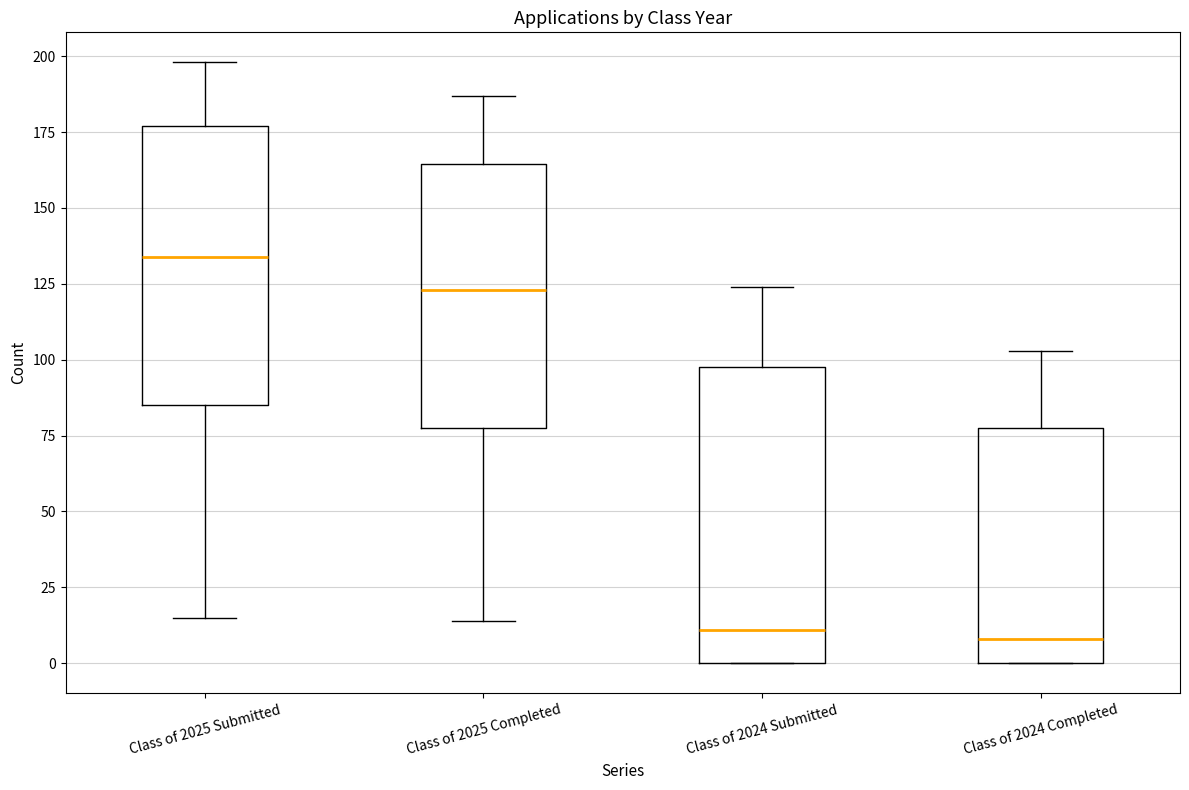

Reading left to right, read every box against the y-axis: the position of its median line, the range the box covers, and the ends of its whiskers. The values are not printed on the chart, so give them approximately, as read against the axis.

Class of 2025 Submitted: median 135, box 85 to 175, whiskers 15 to 200
Class of 2025 Completed: median 125, box 80 to 165, whiskers 15 to 185
Class of 2024 Submitted: median 10, box 0 to 100, whiskers 0 to 125
Class of 2024 Completed: median 10, box 0 to 80, whiskers 0 to 105